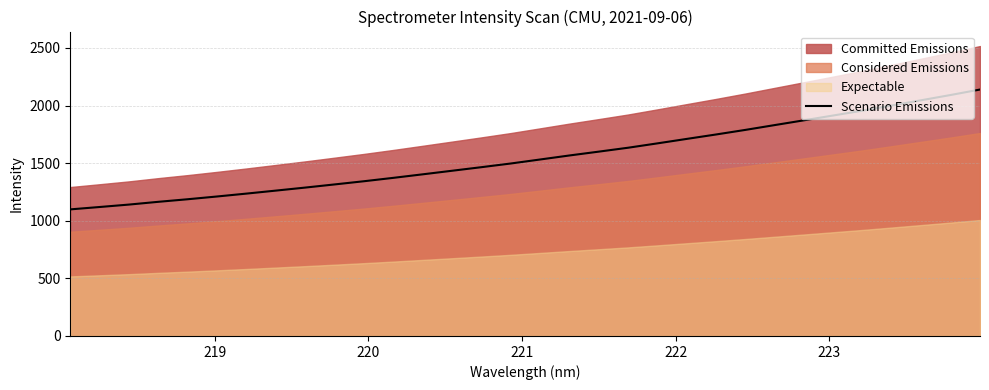

What is the lowest value of the Scenario Emissions series?

1098.8